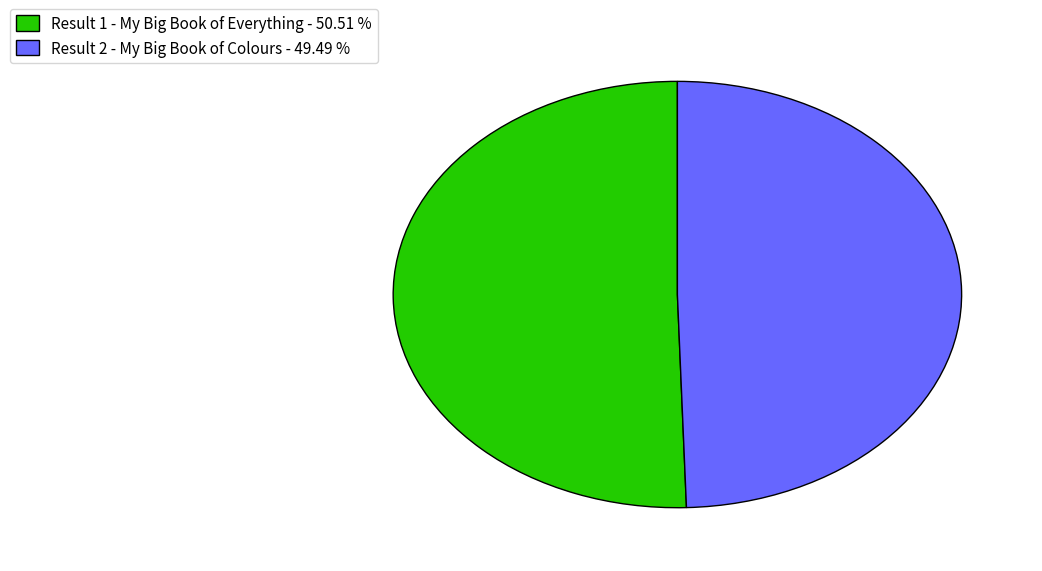

Which has a higher value, Result 2 - My Big Book of Colours or Result 1 - My Big Book of Everything?

Result 1 - My Big Book of Everything